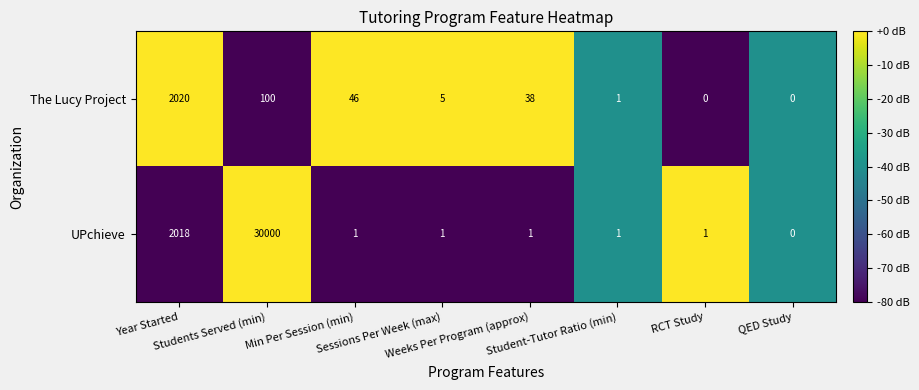

What is the difference between the maximum and minimum values in the UPchieve series?

30000